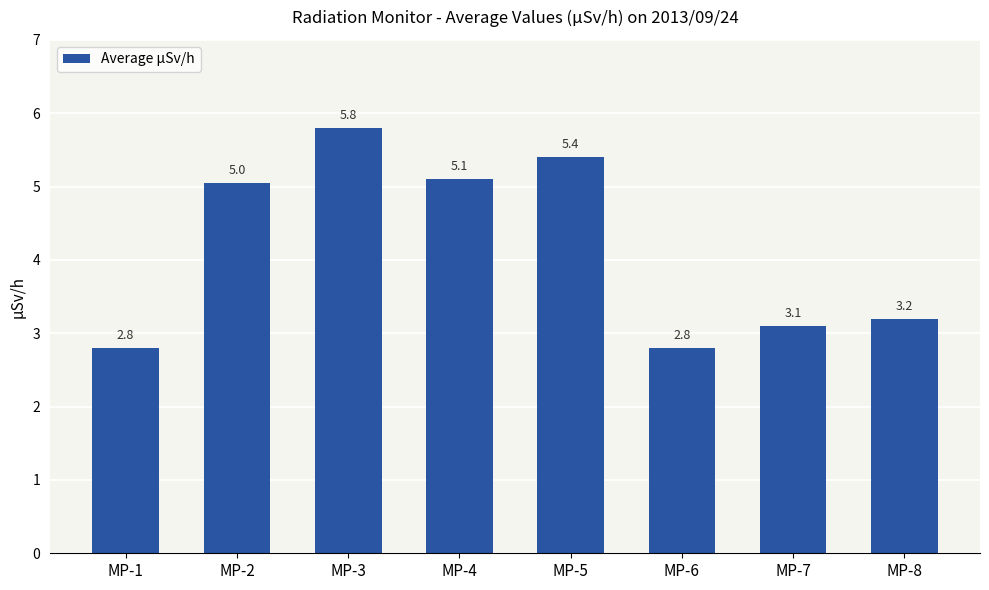

The value at MP-5 is 7.5. True or false?

False